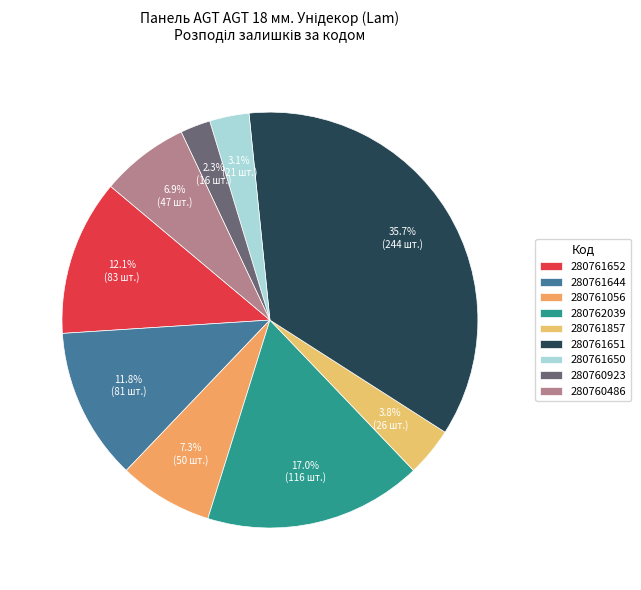

What is the smallest slice in the pie chart?

280760923